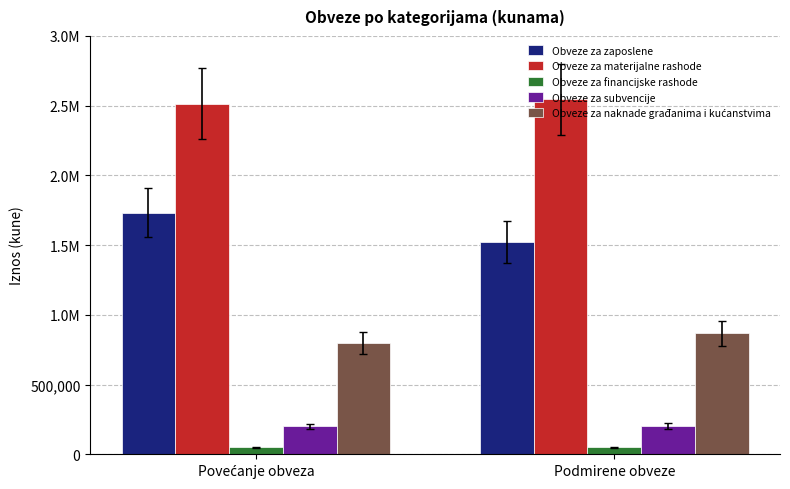

Rank the series by their maximum value, from highest to lowest.

Obveze za materijalne rashode, Obveze za zaposlene, Obveze za naknade građanima i kućanstvima, Obveze za subvencije, Obveze za financijske rashode